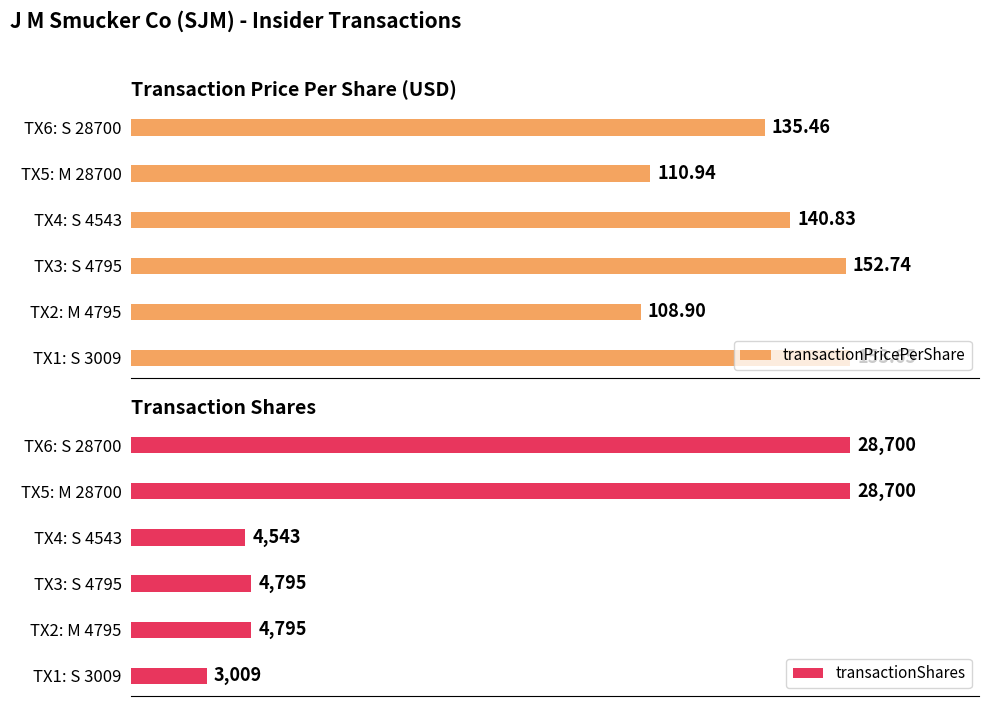

Rank the series by their maximum value, from highest to lowest.

transactionShares, transactionPricePerShare